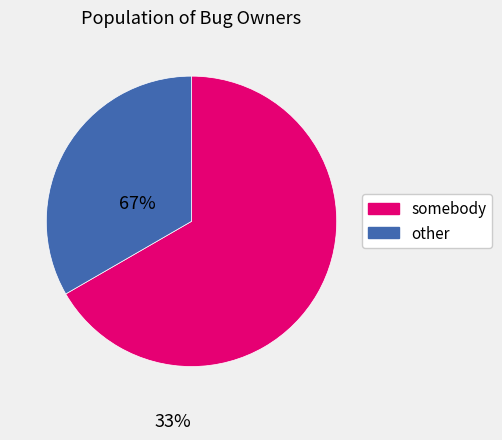

Between other and somebody, which is larger?

somebody